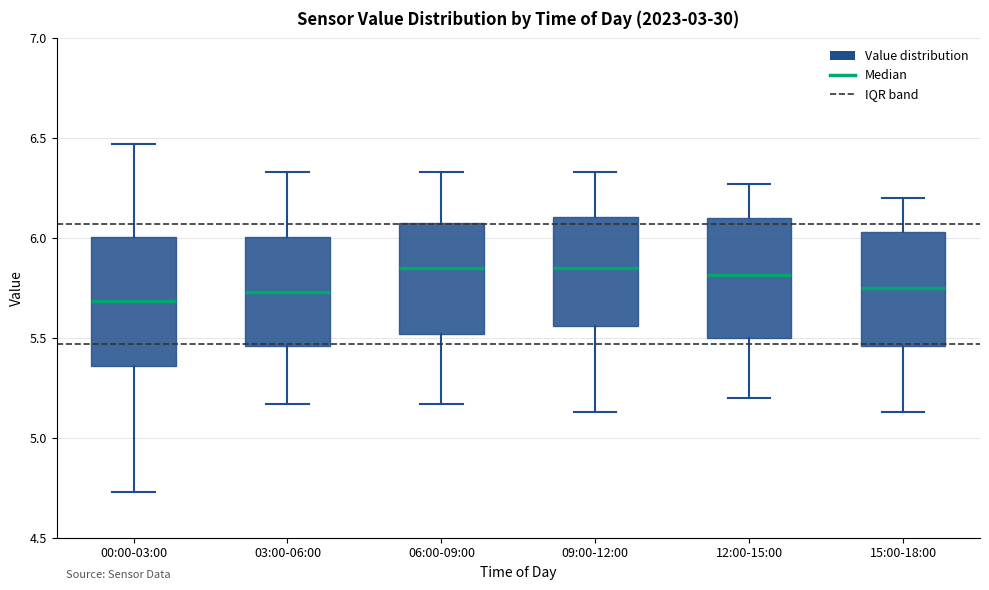

Reading left to right, read every box against the y-axis: the position of its median line, the range the box covers, and the ends of its whiskers. The values are not printed on the chart, so give them approximately, as read against the axis.

00:00-03:00: median 5.70, box 5.35 to 6.00, whiskers 4.75 to 6.45
03:00-06:00: median 5.75, box 5.45 to 6.00, whiskers 5.15 to 6.35
06:00-09:00: median 5.85, box 5.50 to 6.10, whiskers 5.15 to 6.35
09:00-12:00: median 5.85, box 5.55 to 6.10, whiskers 5.15 to 6.35
12:00-15:00: median 5.80, box 5.50 to 6.10, whiskers 5.20 to 6.25
15:00-18:00: median 5.75, box 5.45 to 6.05, whiskers 5.15 to 6.20